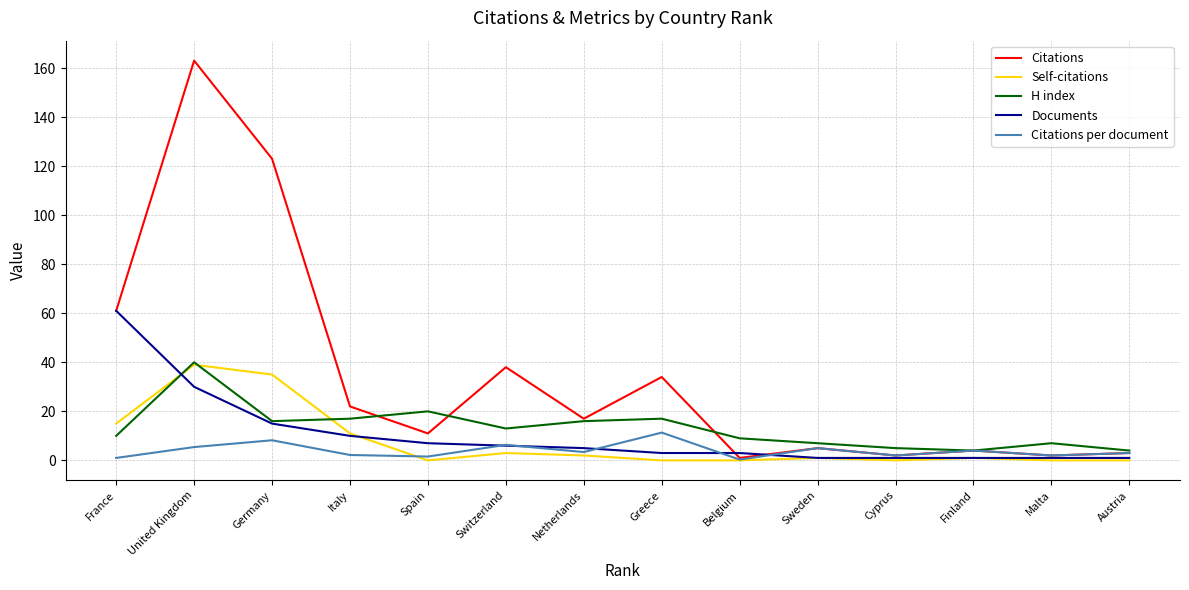

True or false: Self-citations has a value of 0.0 at Malta.

True